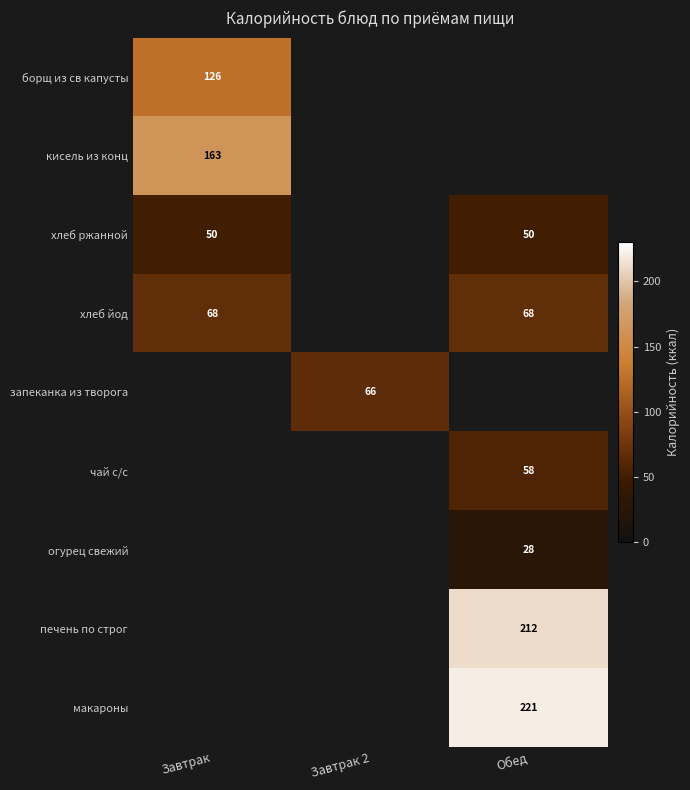

What is the smallest value displayed?

28.0